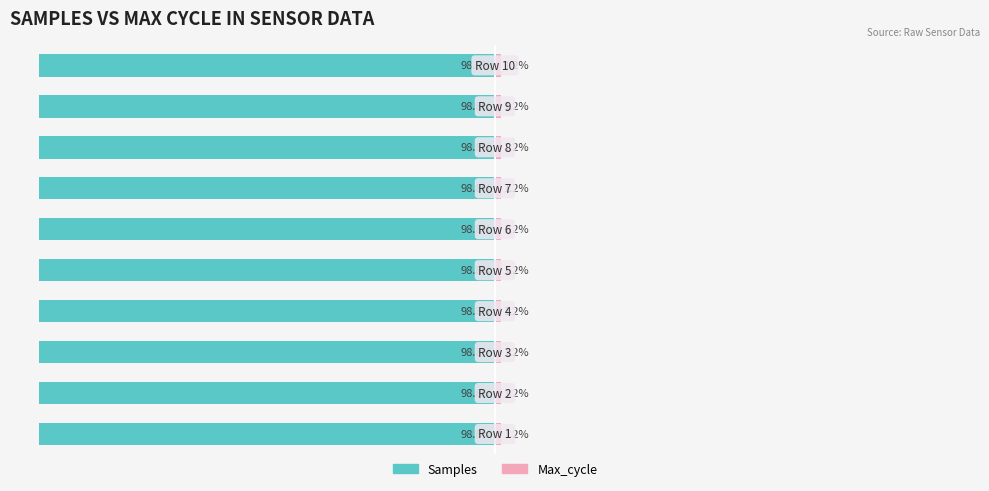

The Max_cycle (renter) series shows 1.8 at 5. True or false?

False